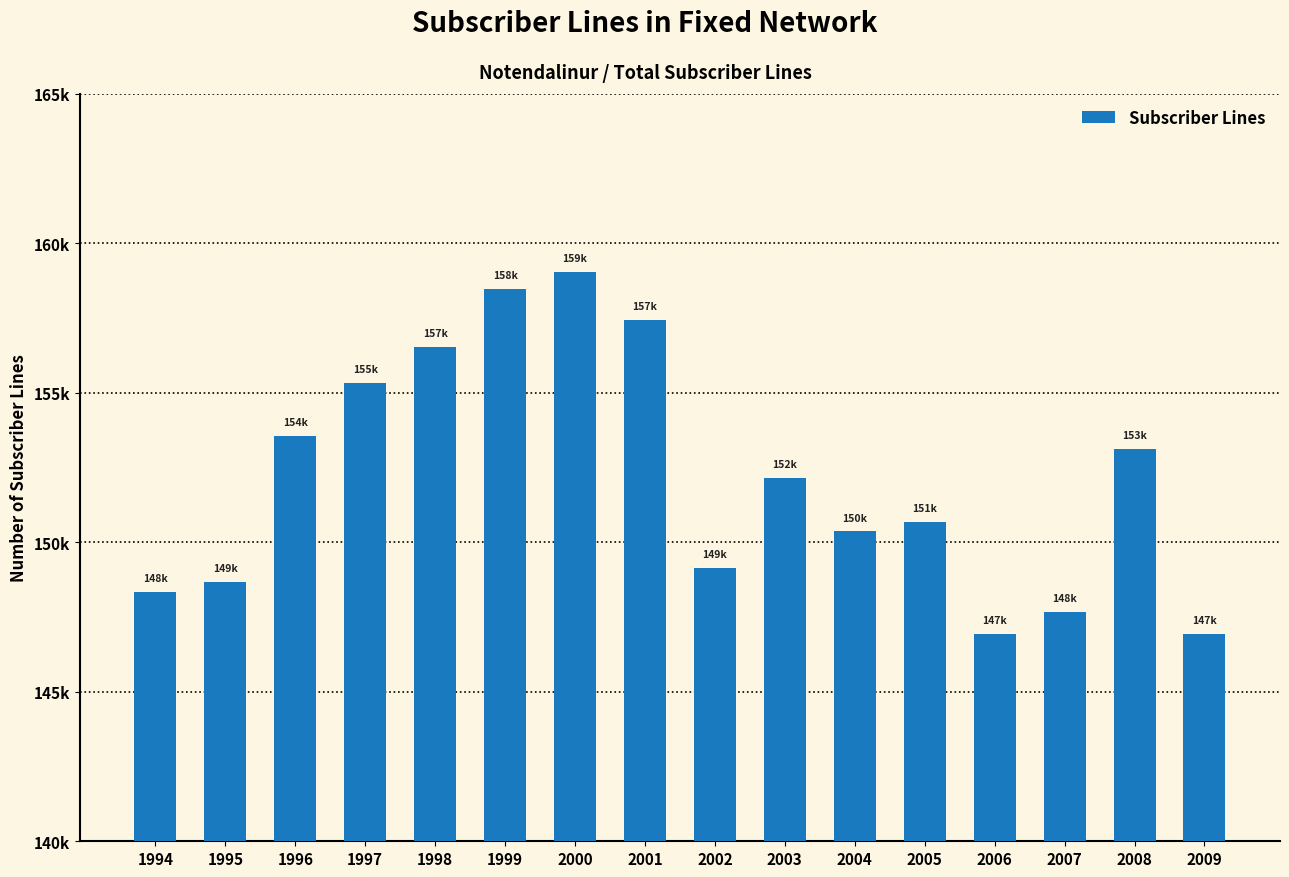

Does the chart contain any negative values?

No